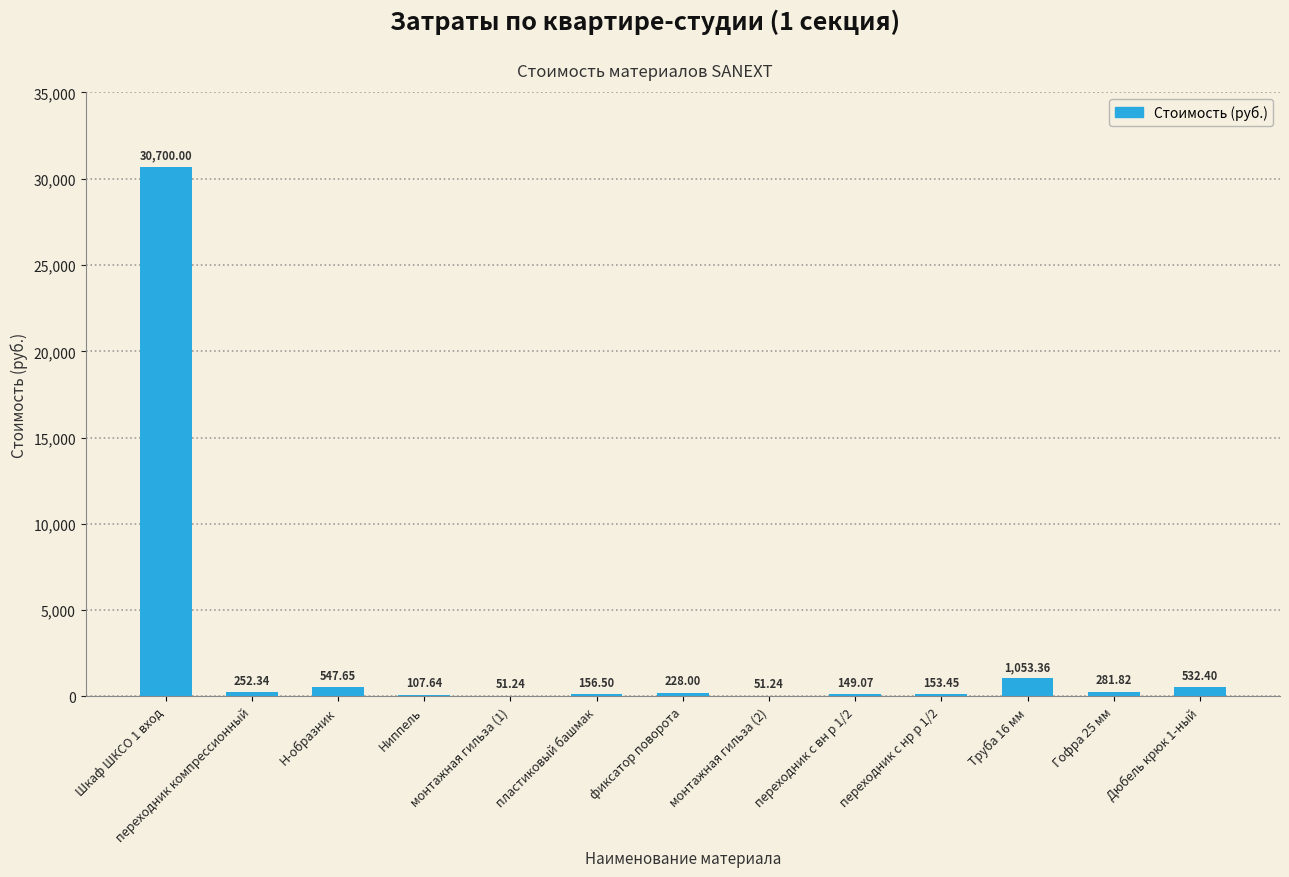

What is the sum of all values?

34264.7